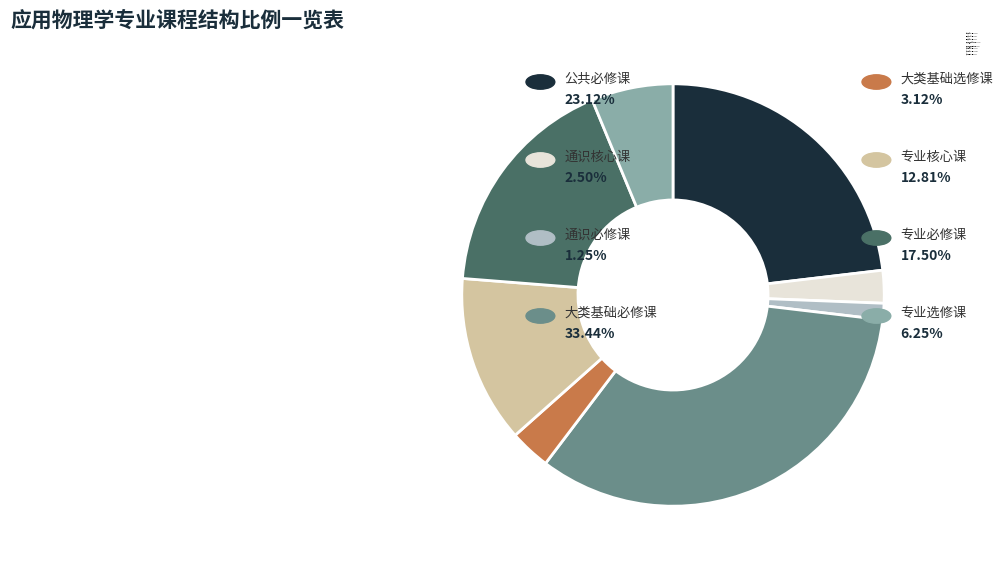

Is 公共必修课 the majority of the pie?

No